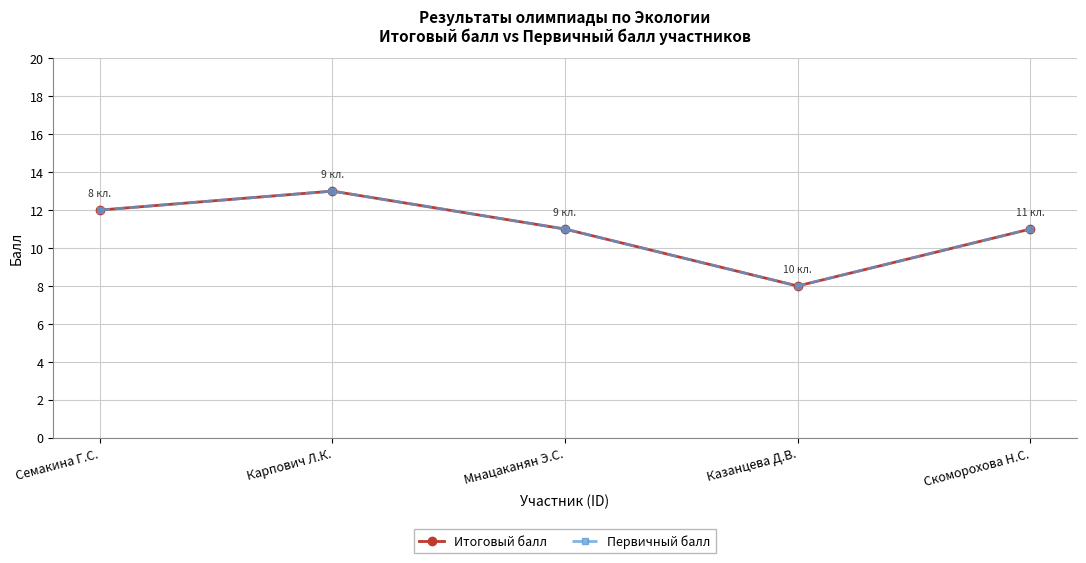

What is the minimum value shown in the chart?

8